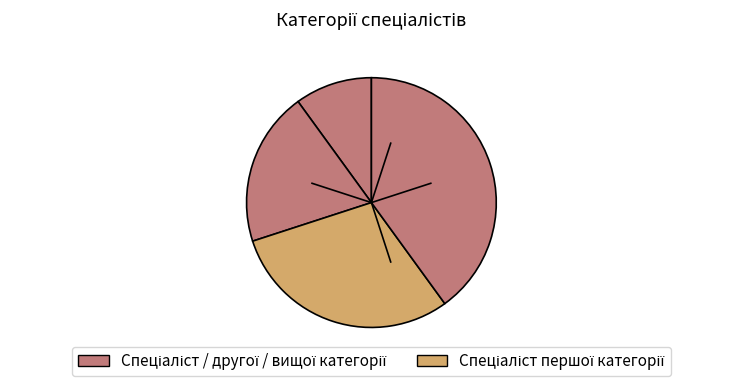

Which slice is the smallest?

Спеціаліст